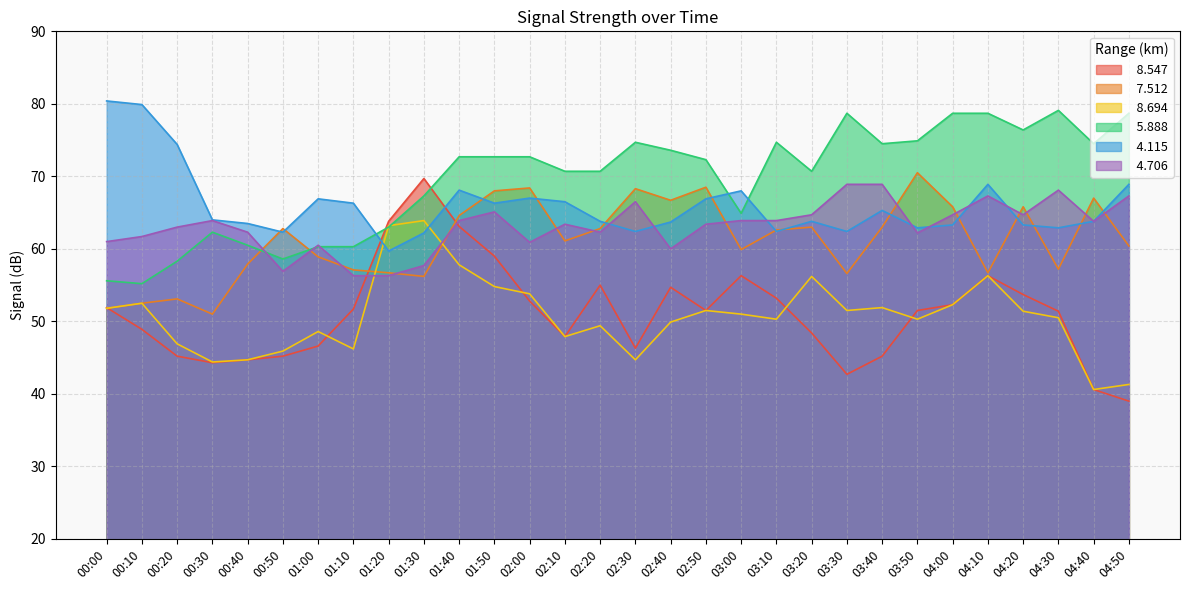

At which category is the sum across all series the highest?

01:40